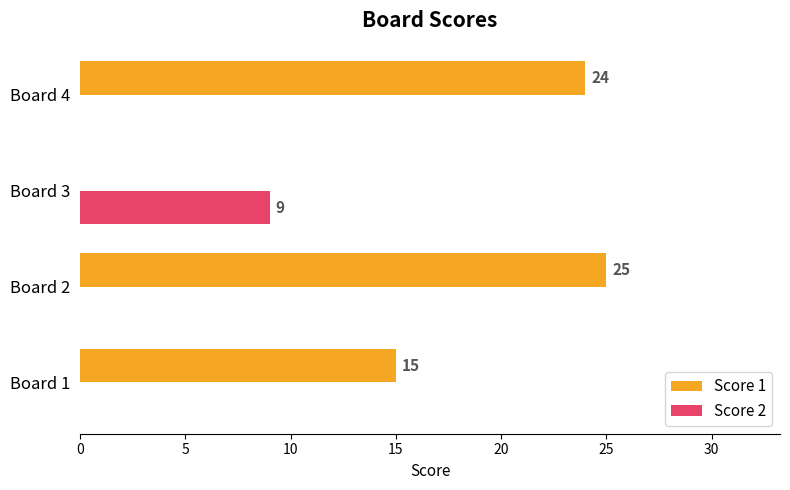

Which series changed the most between Board 1 and Board 2?

Score 1